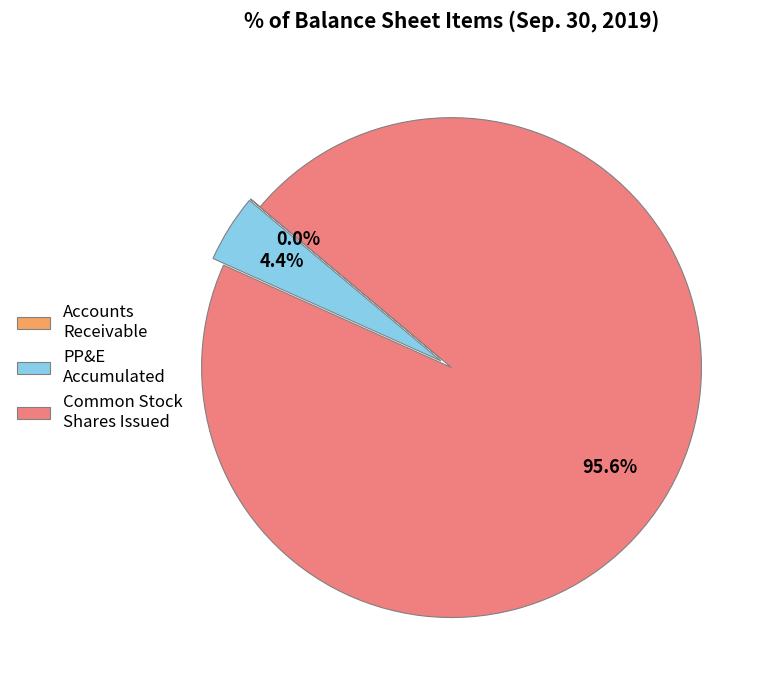

Which category has the biggest portion of the pie?

Common Stock Shares Issued